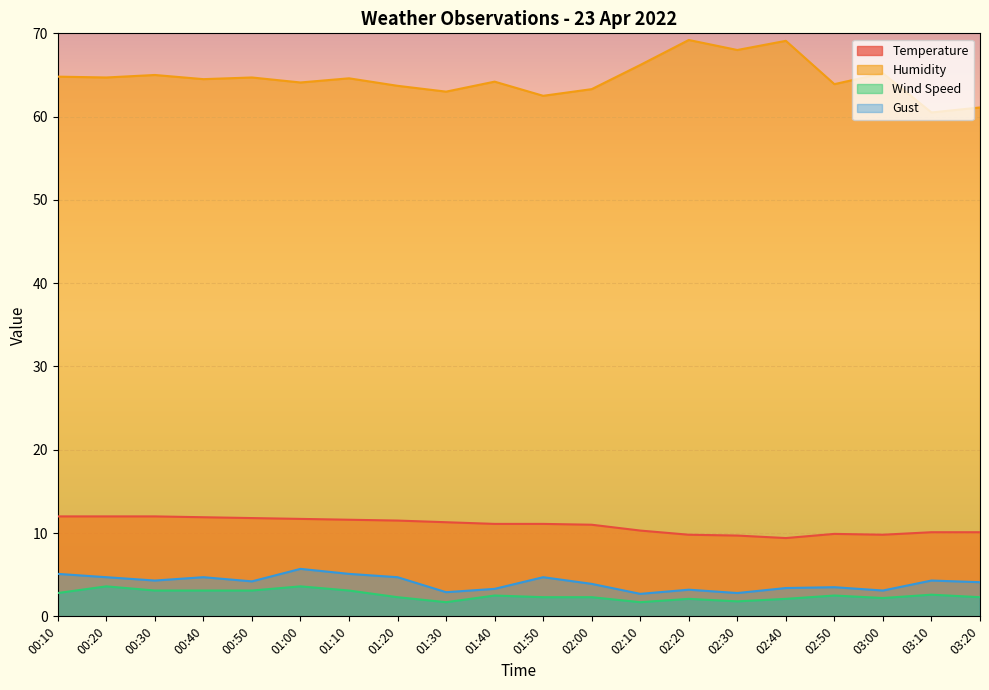

List the series in order of their peak value, lowest first.

Wind Speed, Gust, Temperature, Humidity